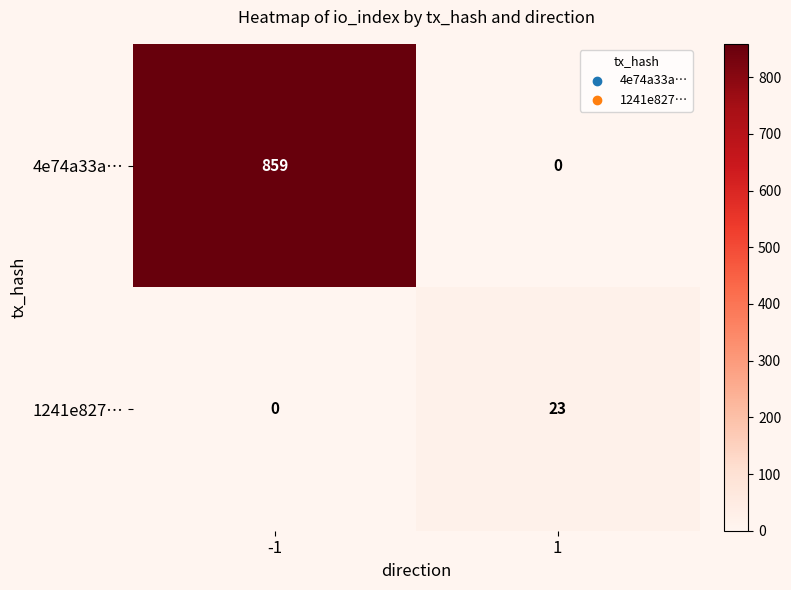

Which series has the largest range (max minus min)?

4e74a33a…